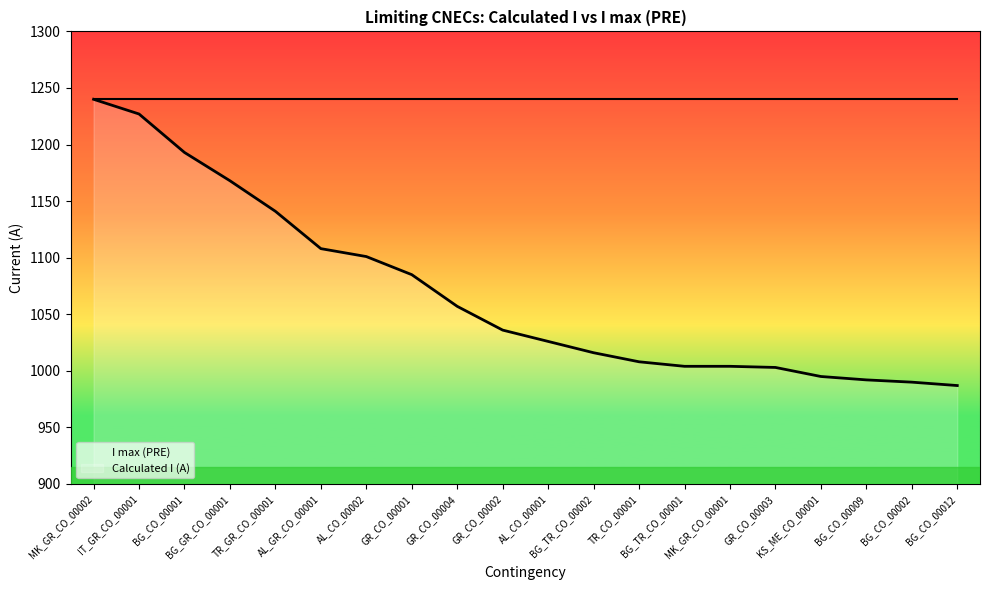

What is the average value?

1069